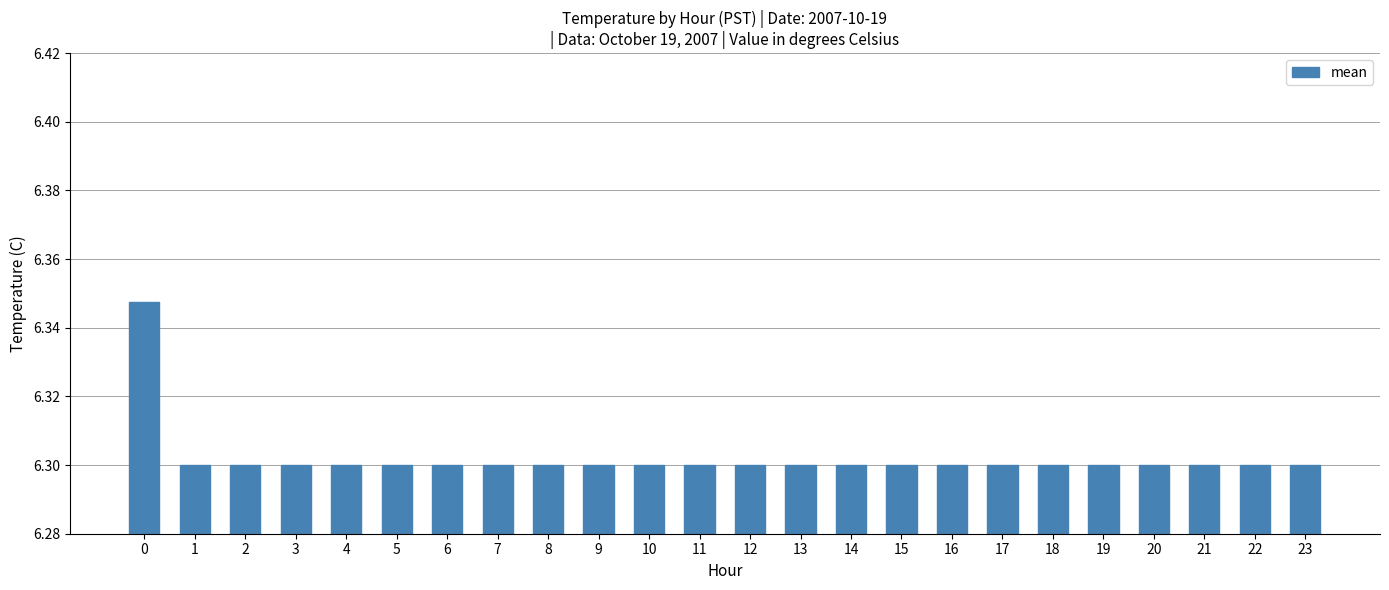

What is the ratio of the value at 9 to the value at 16?

1.0